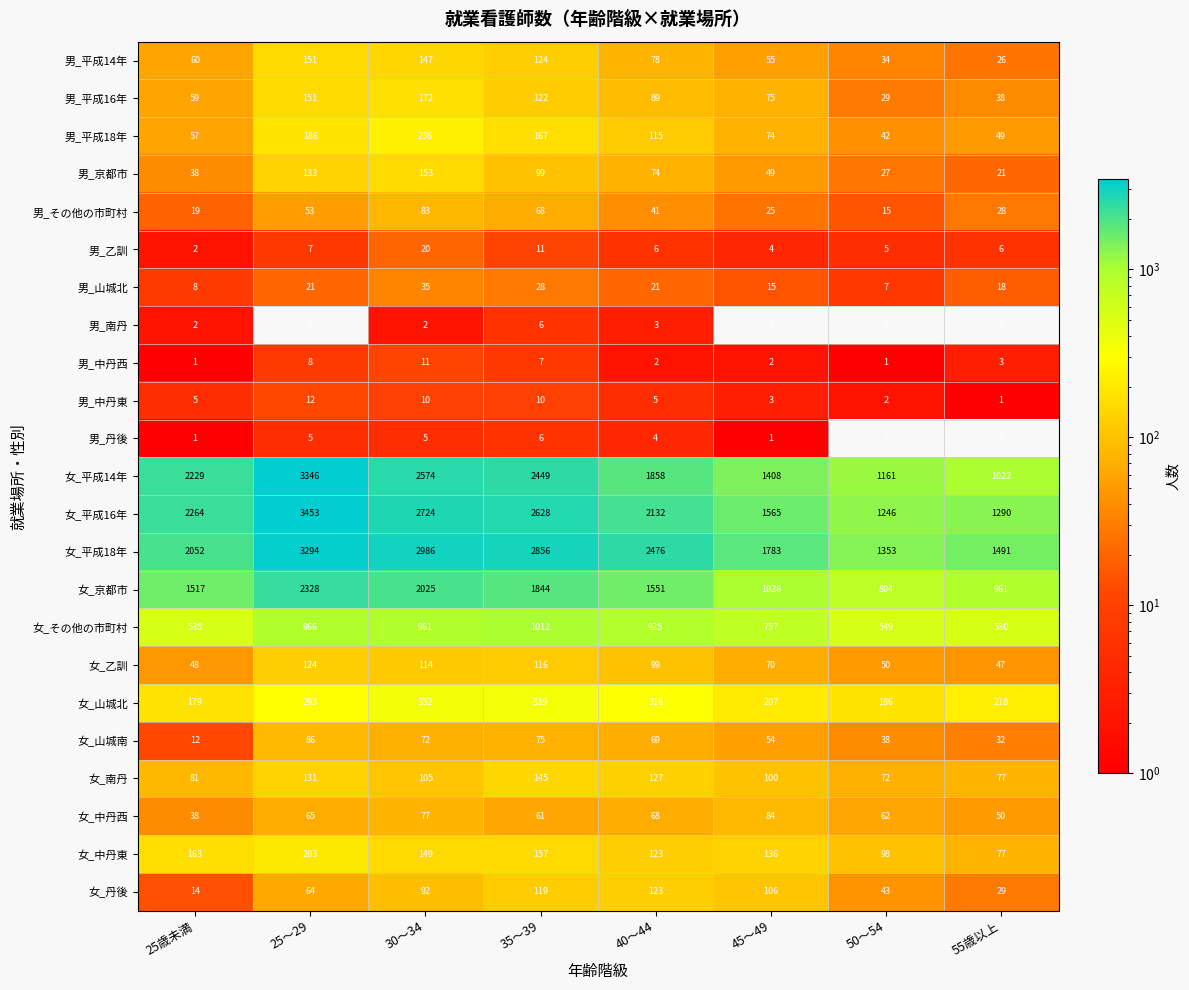

At which category is the sum across all series the highest?

25～29